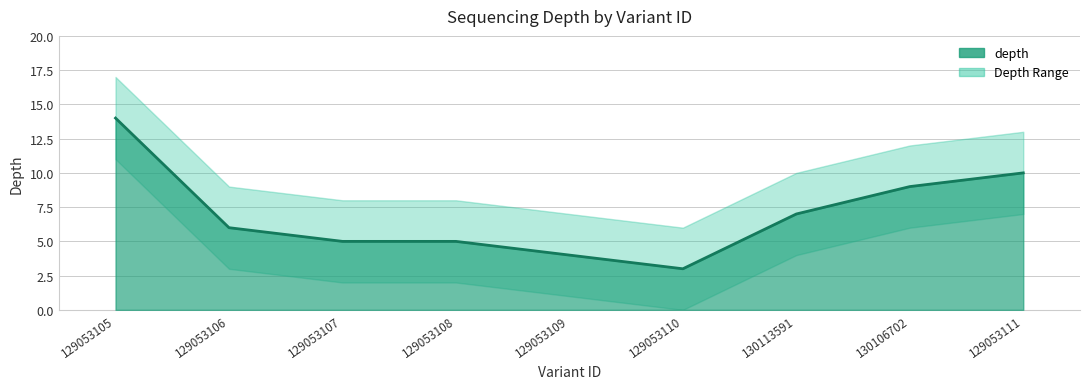

At which label is depth_upper closest to 11?

130113591